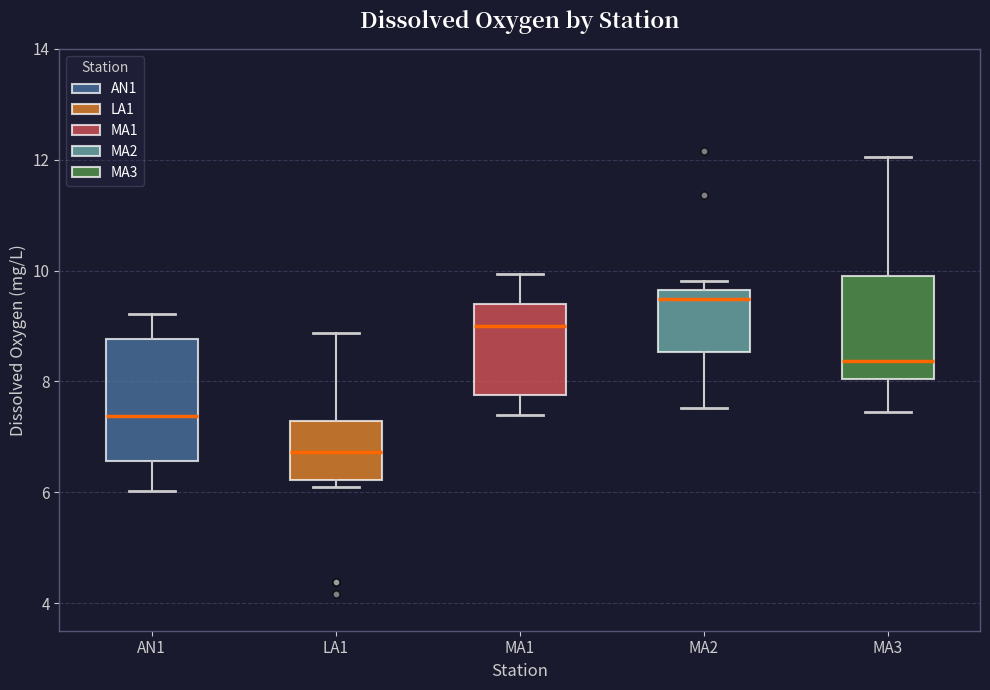

Where is the lower edge of the box for MA3 on the y-axis? The values are not printed on the chart, so give them approximately, as read against the axis.

8.0